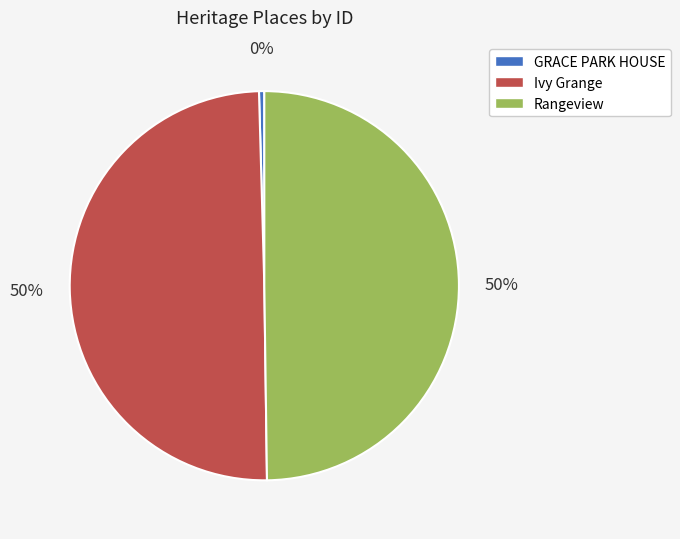

True or false: Rangeview accounts for 35% of the total.

False